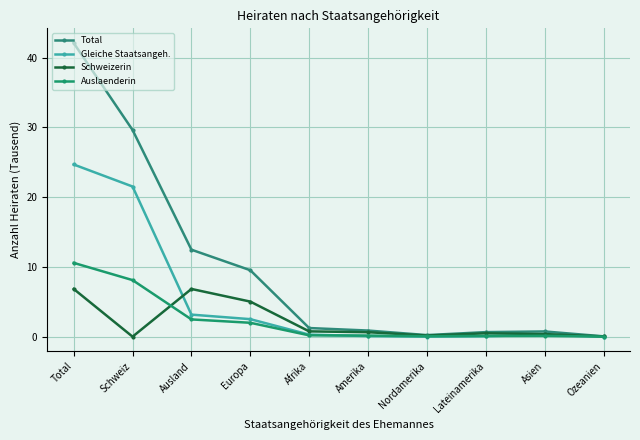

Reading right to left, what are all the values shown in this chart?

Total: 0.0	0.7	0.7	0.2	0.9	1.2	9.5	12.5	29.6	42.1
Gleiche Staatsangeh.: 0.0	0.3	0.1	0.0	0.1	0.3	2.5	3.2	21.5	24.7
Schweizerin: 0.0	0.4	0.5	0.2	0.6	0.8	5.0	6.8	0.0	6.8
Auslaenderin: 0.0	0.1	0.1	0.1	0.2	0.2	2.0	2.5	8.1	10.6